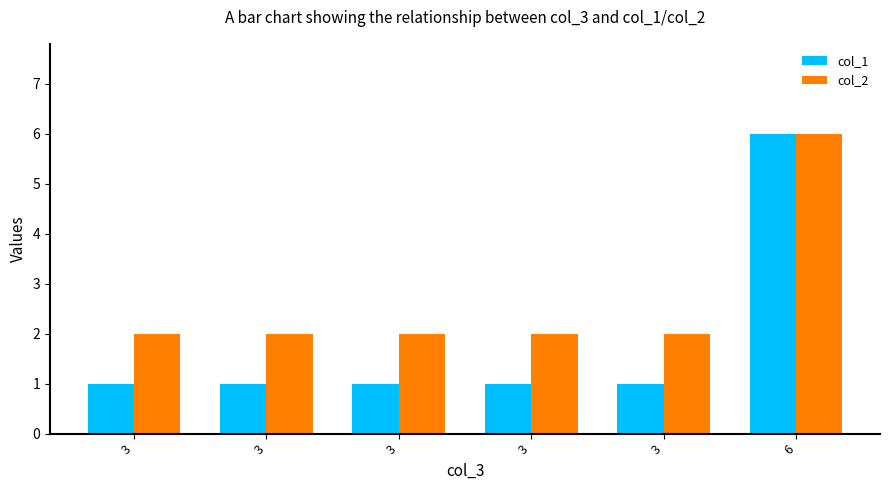

Reading left to right, extract all data points from this chart.

col_1: 3=1	3=1	3=1	3=1	3=1	6=6
col_2: 3=2	3=2	3=2	3=2	3=2	6=6